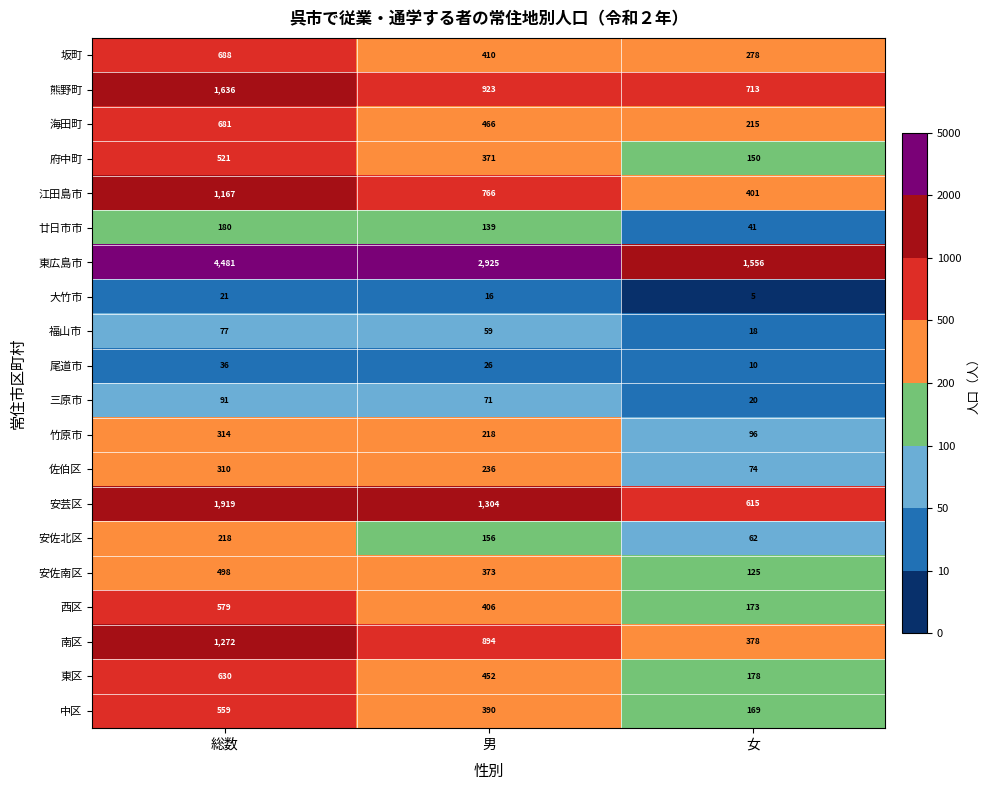

What is the difference between the 熊野町 values at 総数 and 男?

713